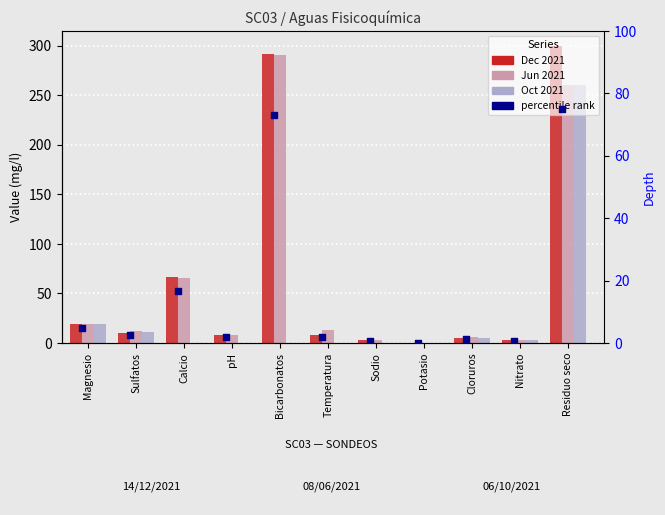

Which series has the largest total across all categories?

Dec 2021